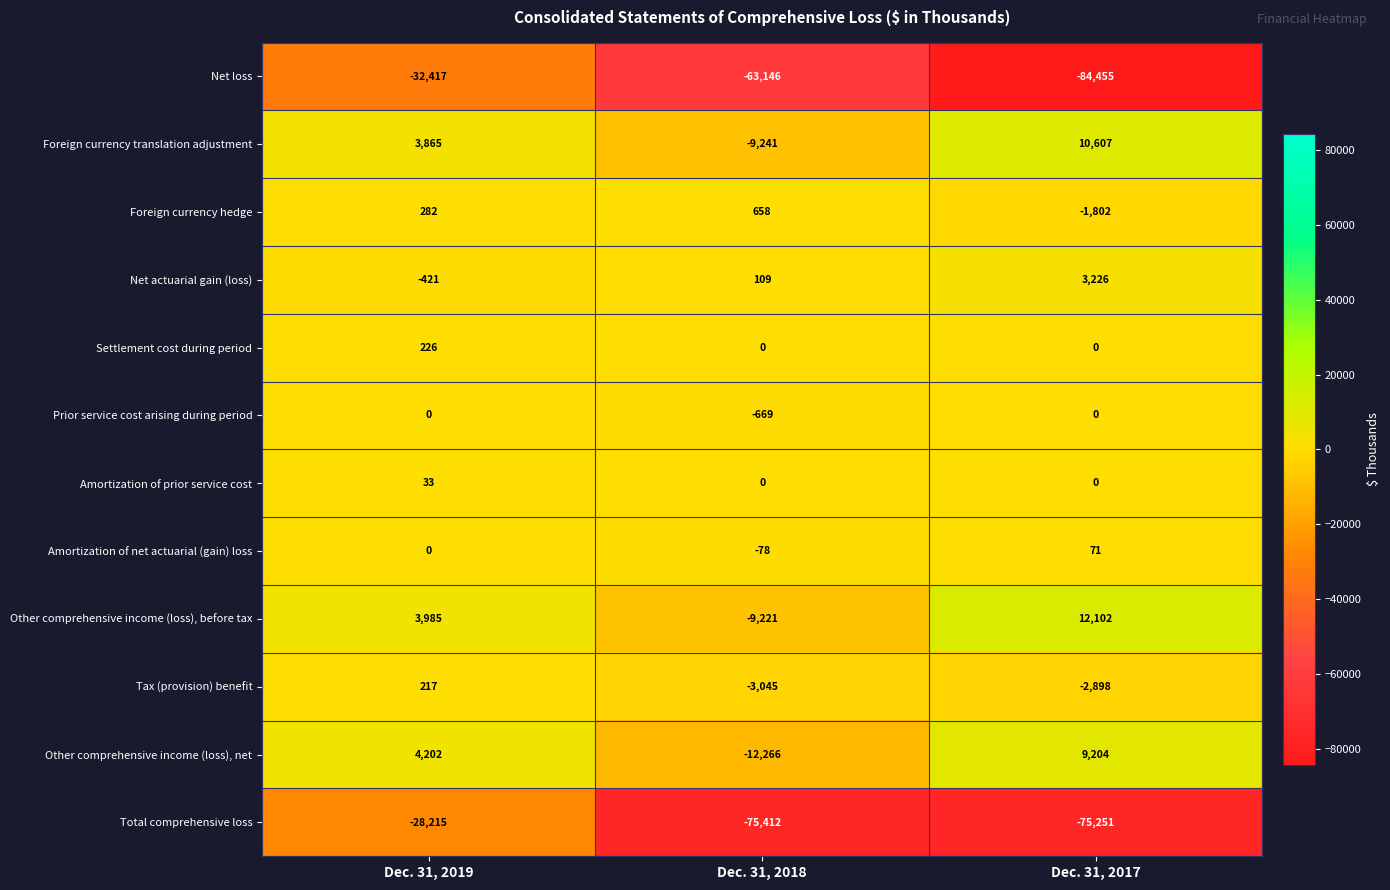

How many Net actuarial gain (loss) values are between -421 and 3226?

3